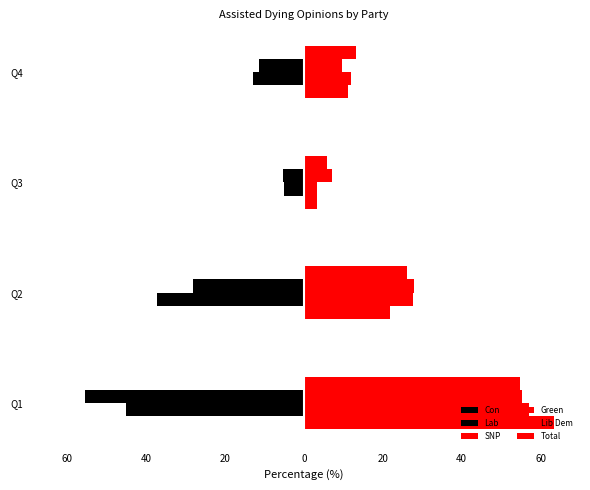

What is the value of the Con bar at the 3rd from the left?

-4.9